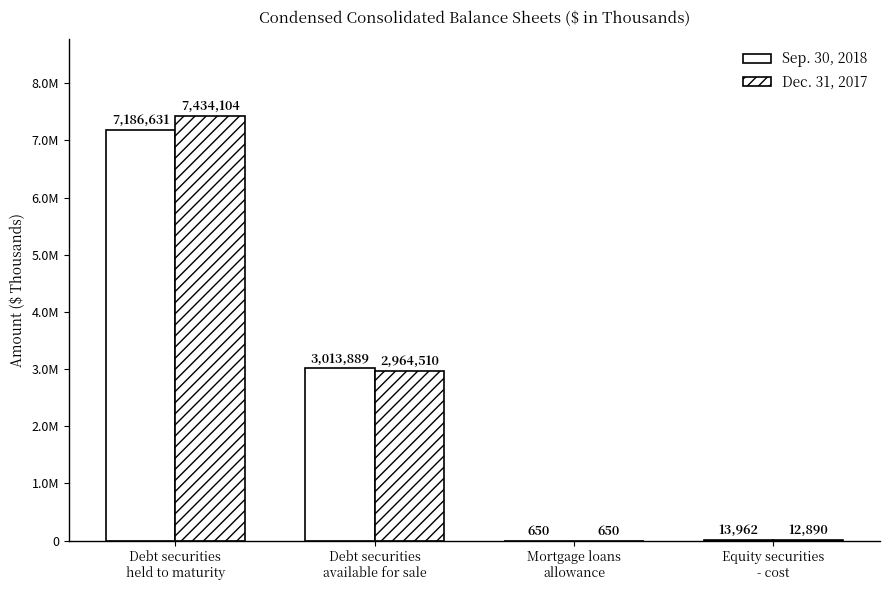

At which category is the sum across all series the highest?

Debt securities
held to maturity